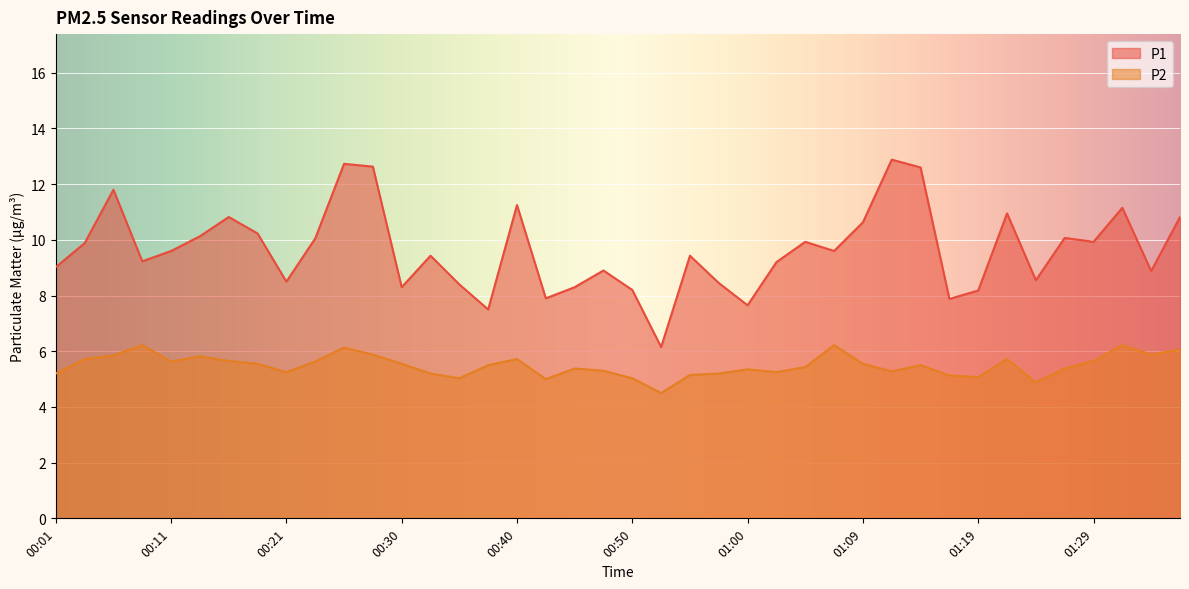

At which label does P1 reach its peak?

01:12